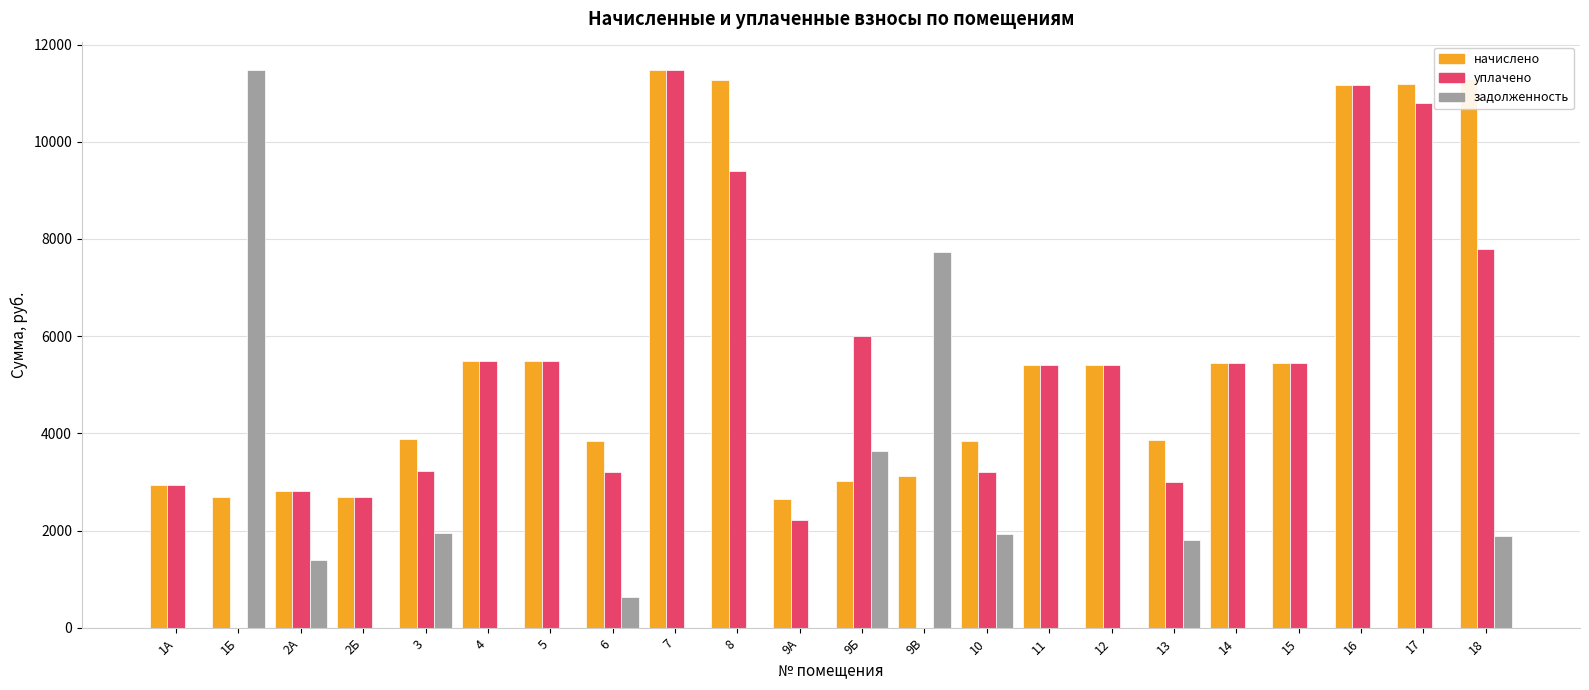

The value of начислено at 1А is 1054.3. True or false?

False